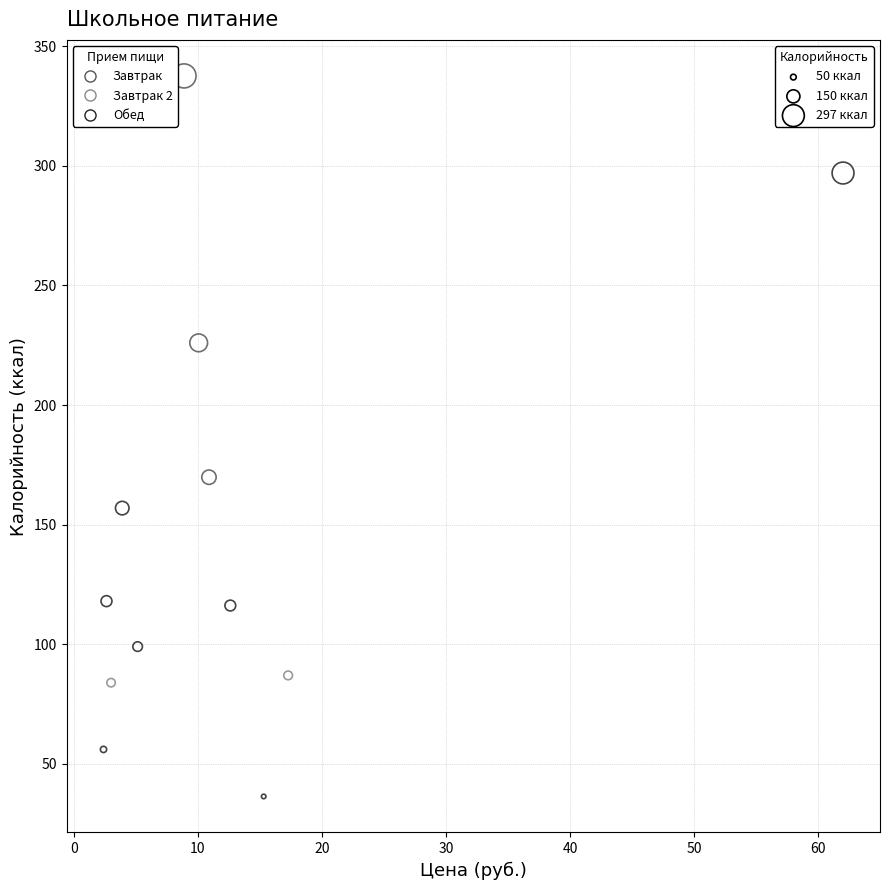

What are all the series names shown in the legend?

Завтрак, Завтрак 2, Обед